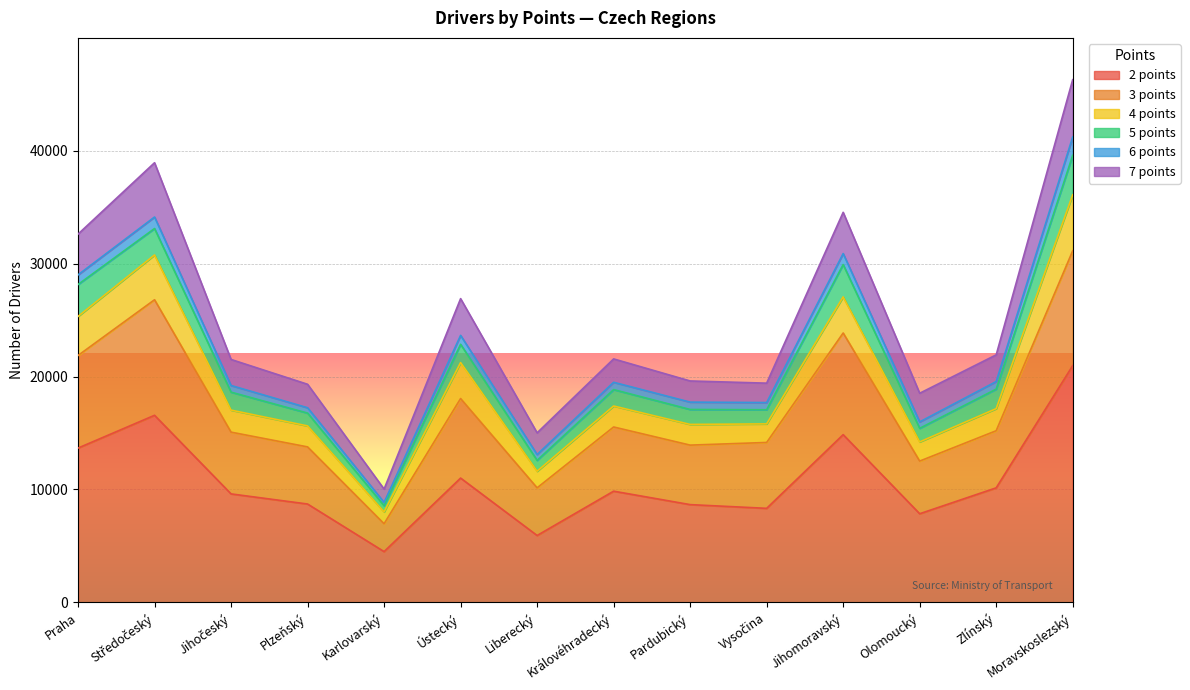

At which category is the sum across all series the highest?

Moravskoslezský